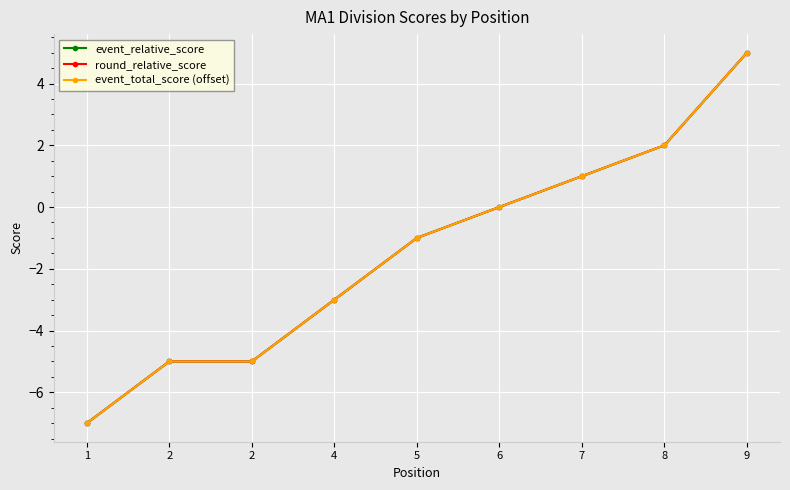

Is this an area chart (filled region under the line)?

No